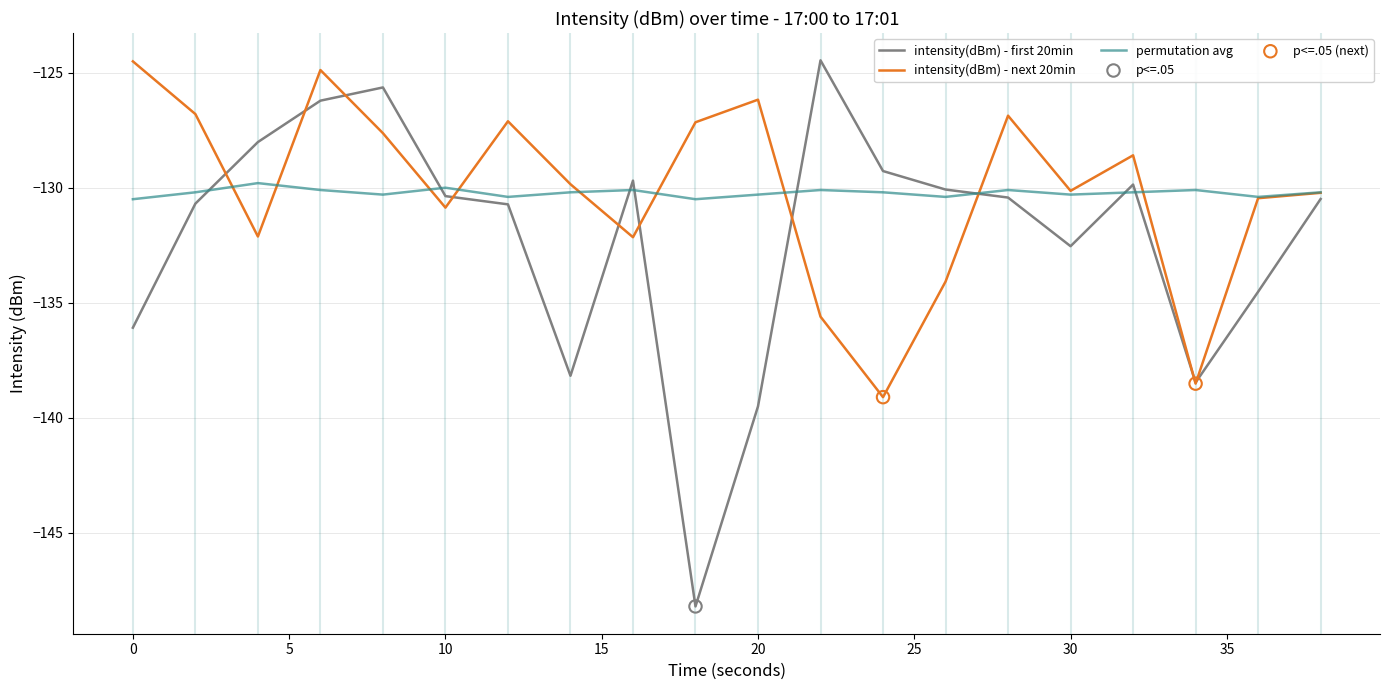

Which series has the largest range (max minus min)?

intensity(dBm) - first 20min